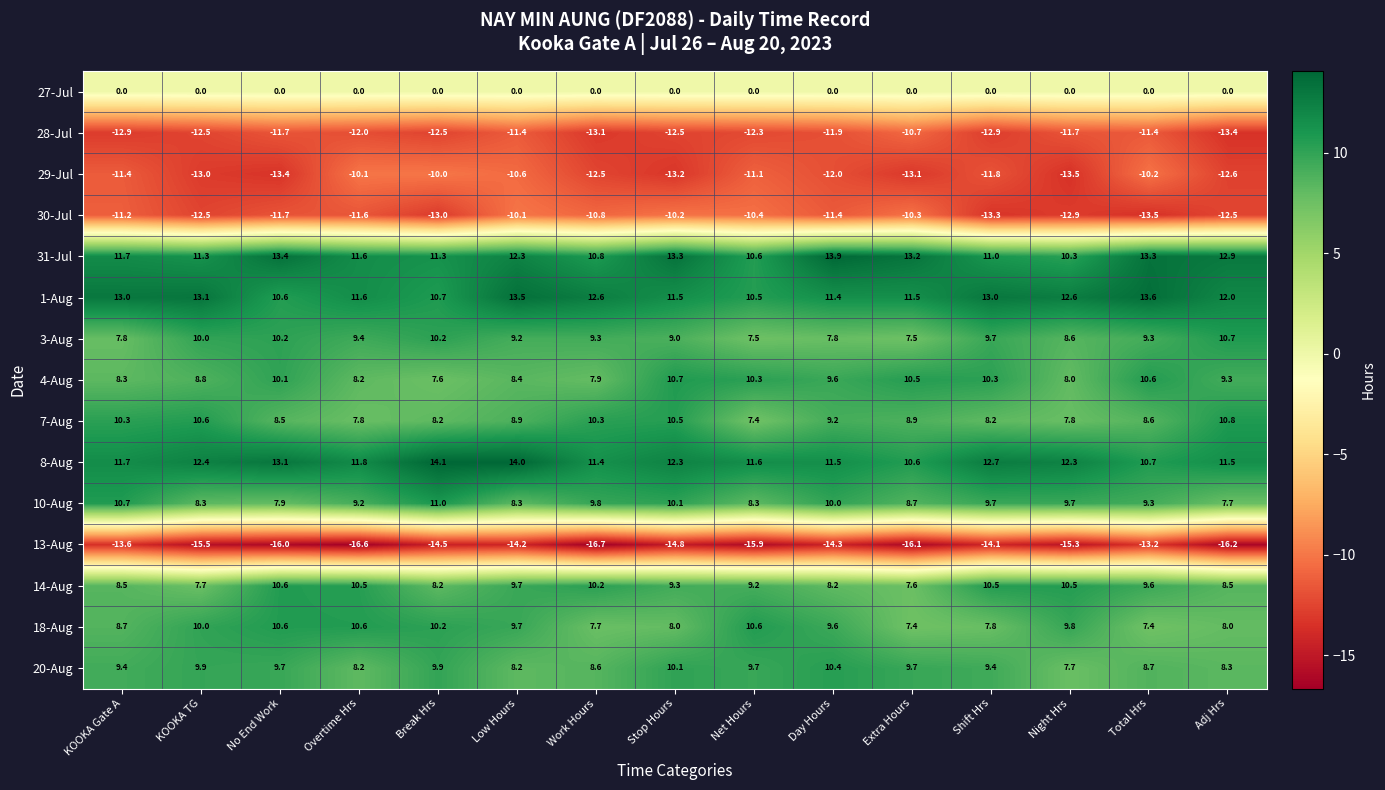

What is the sum of all 4-Aug values?

138.6